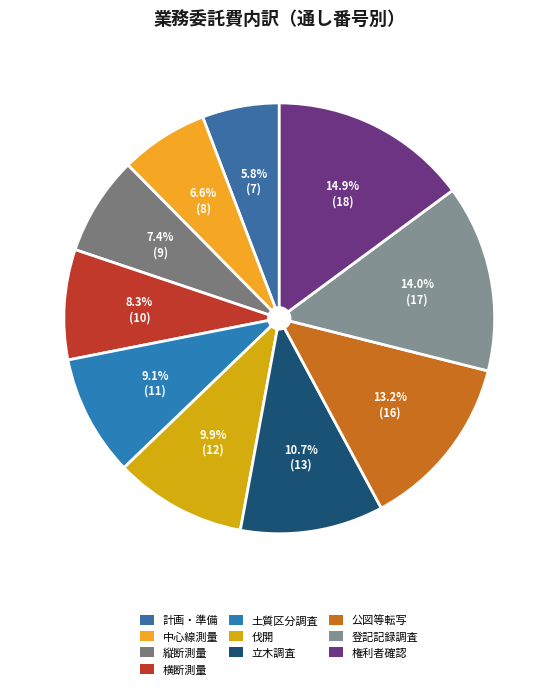

How many segments does this pie chart have?

10